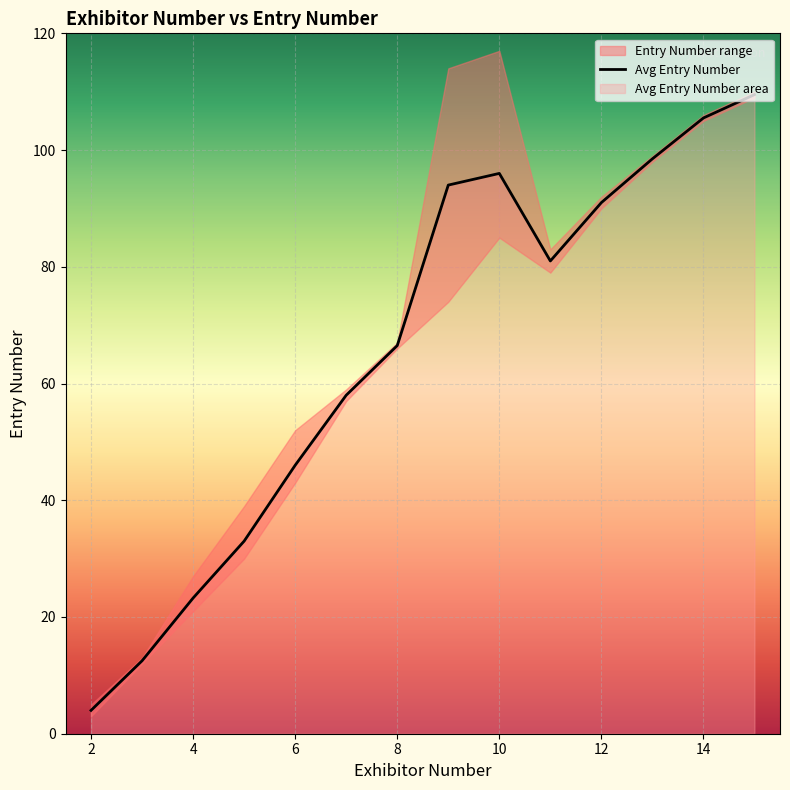

How many points are lower than both their immediate neighbors (excluding endpoints)?

1